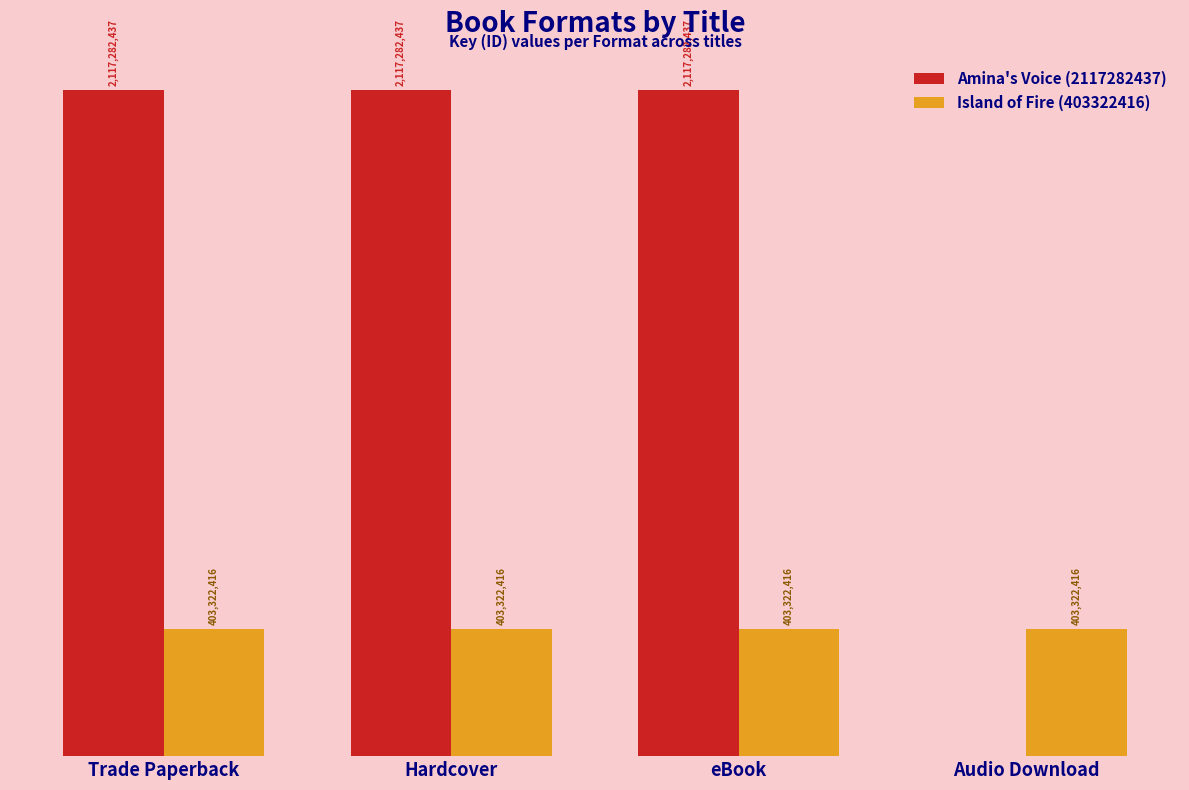

What value does the Amina's Voice (2117282437) series have at Trade Paperback, to the nearest 100?

2117282400